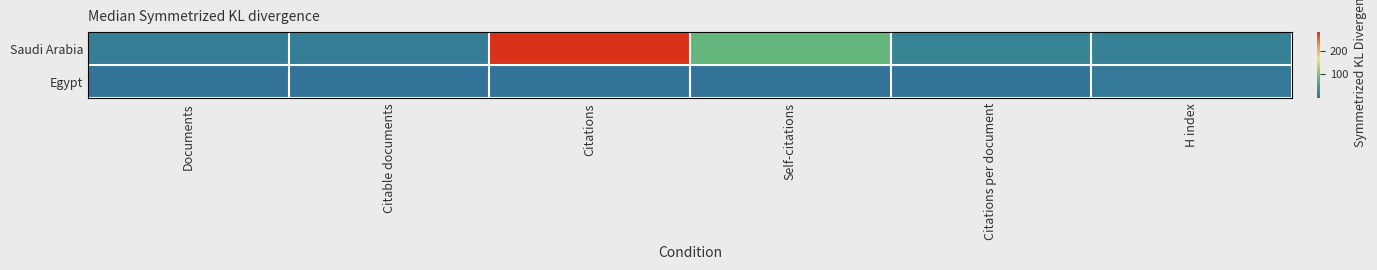

How many data points does each series have?

6